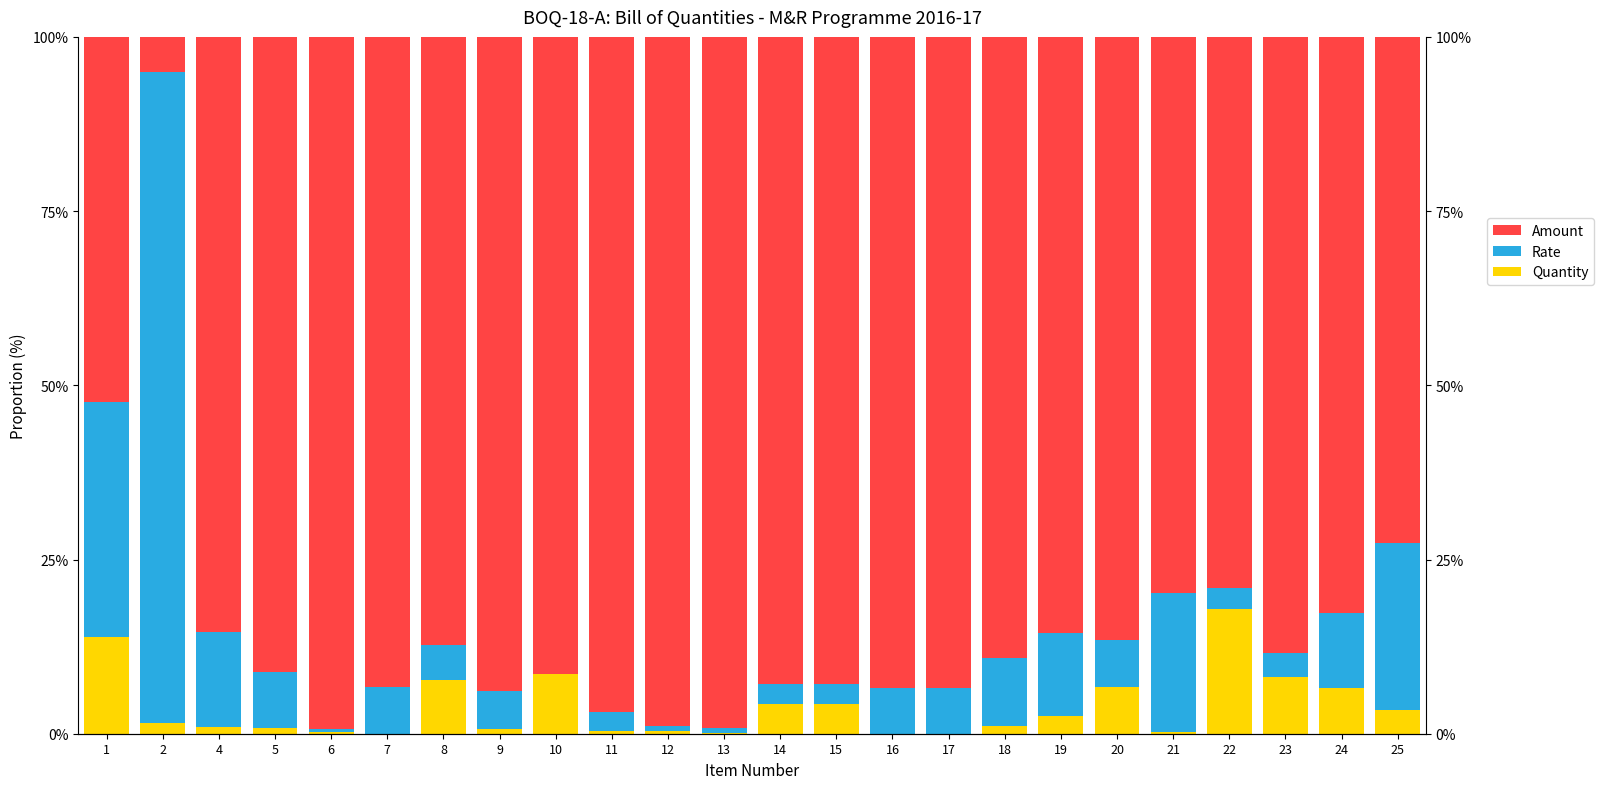

Reading right to left, transcribe all the data shown in this chart.

Quantity: 3.4	6.5	8.2	17.9	0.3	6.7	2.6	1.2	0.0	0.0	4.2	4.2	0.1	0.4	0.4	8.5	0.7	7.6	0.0	0.3	0.8	1.0	1.6	13.8
Rate: 23.9	10.8	3.4	3.1	19.9	6.7	11.8	9.7	6.6	6.5	2.9	2.9	0.8	0.7	2.7	0.1	5.5	5.1	6.7	0.3	8.1	13.6	93.4	33.8
Amount: 72.7	82.7	88.4	79.1	79.8	86.6	85.6	89.1	93.4	93.5	92.9	92.9	99.1	98.9	96.9	91.4	93.8	87.3	93.3	99.4	91.1	85.4	5.0	52.4